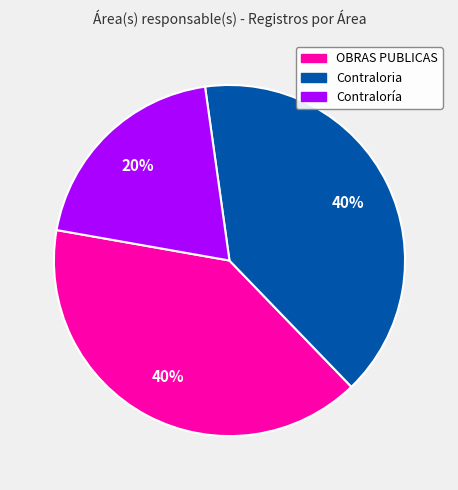

To the nearest percent, what is the average slice percentage?

33%